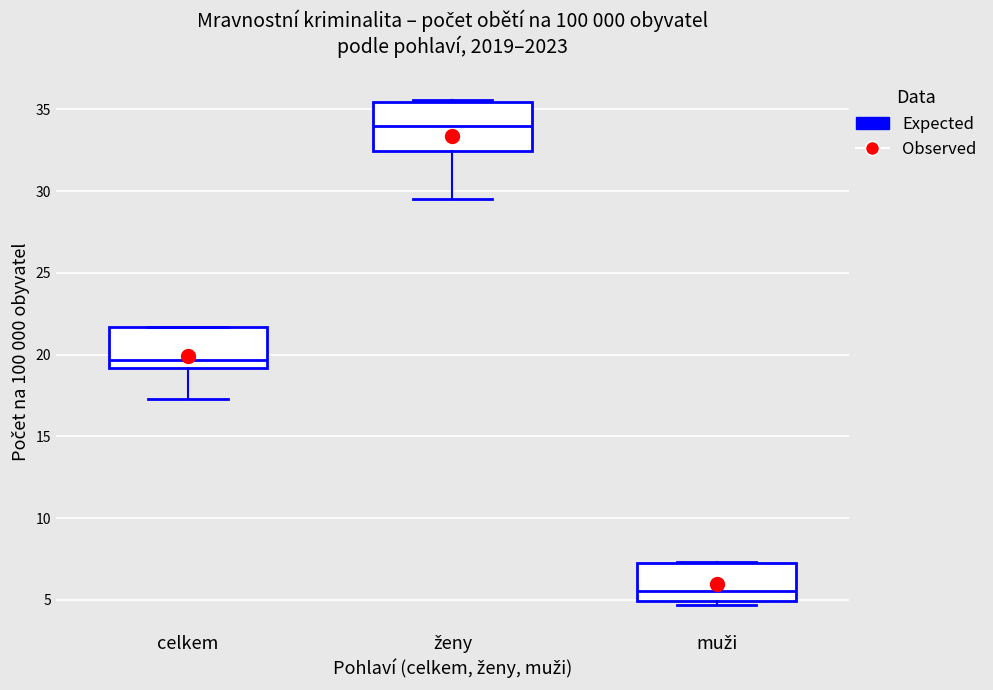

Reading left to right, transcribe this box plot: for each box, give where its median line is, the range the box spans, and where its two whiskers end, as read against the y-axis. The values are not printed on the chart, so give them approximately, as read against the axis.

celkem: median 19.5, box 19.0 to 21.5, whiskers 17.5 to 21.5
ženy: median 34.0, box 32.5 to 35.5, whiskers 29.5 to 35.5 (just above the box's upper edge)
muži: median 5.5, box 5.0 to 7.0, whiskers 4.5 to 7.5